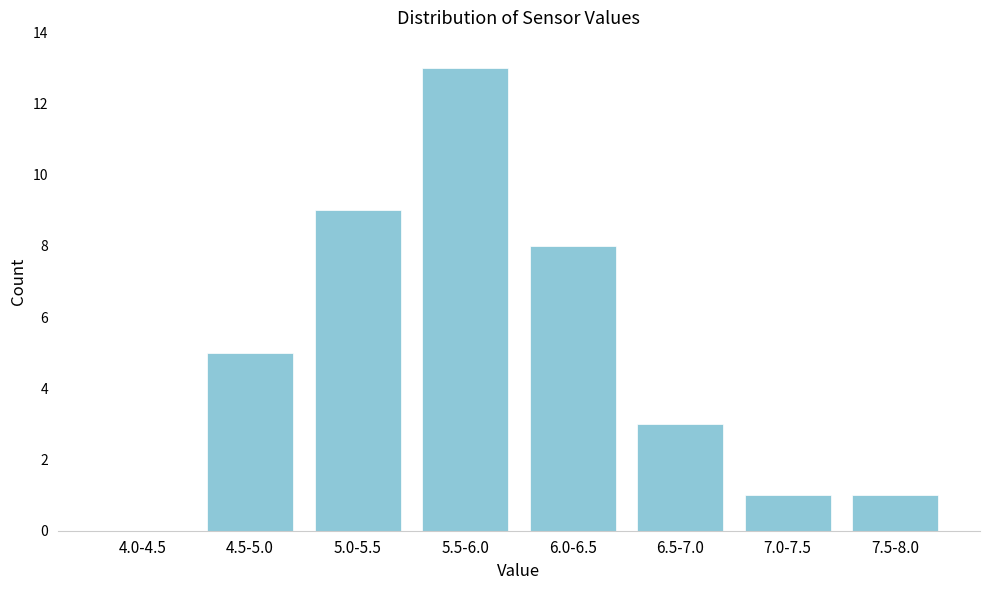

Reading right to left, extract all data points from this chart.

7.5-8.0=1	7.0-7.5=1	6.5-7.0=3	6.0-6.5=8	5.5-6.0=13	5.0-5.5=9	4.5-5.0=5	4.0-4.5=0